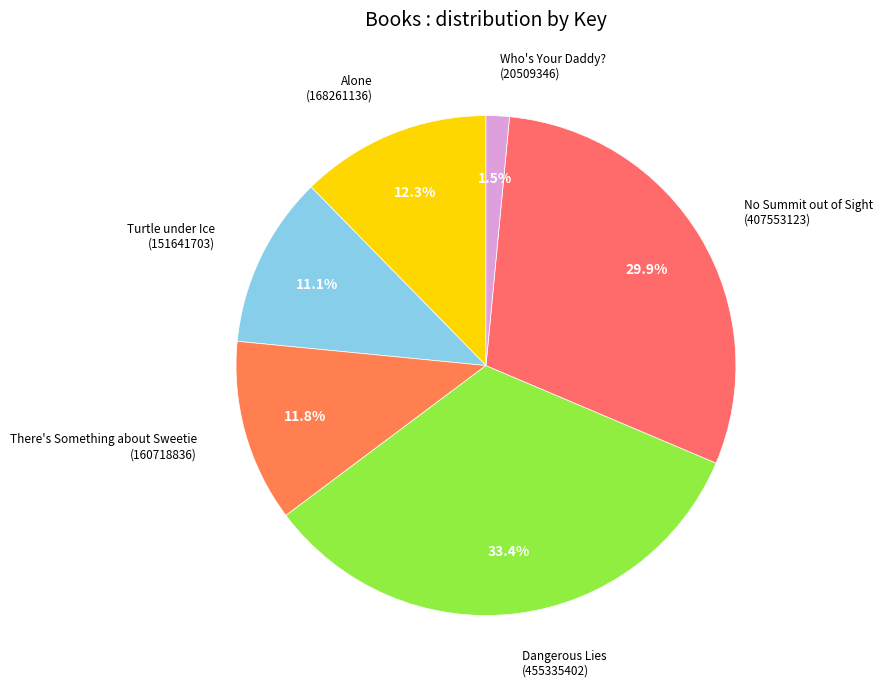

Which category has the smallest portion of the pie?

Who's Your Daddy?